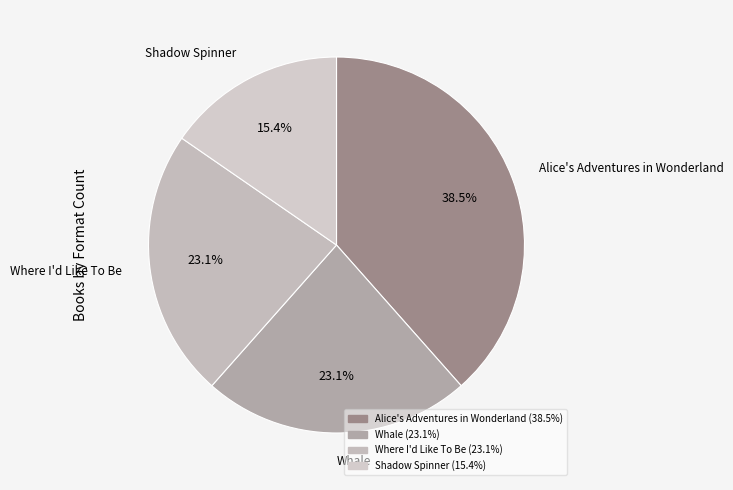

Approximately how many times larger is the value at Whale compared to Alice's Adventures in Wonderland?

0.6